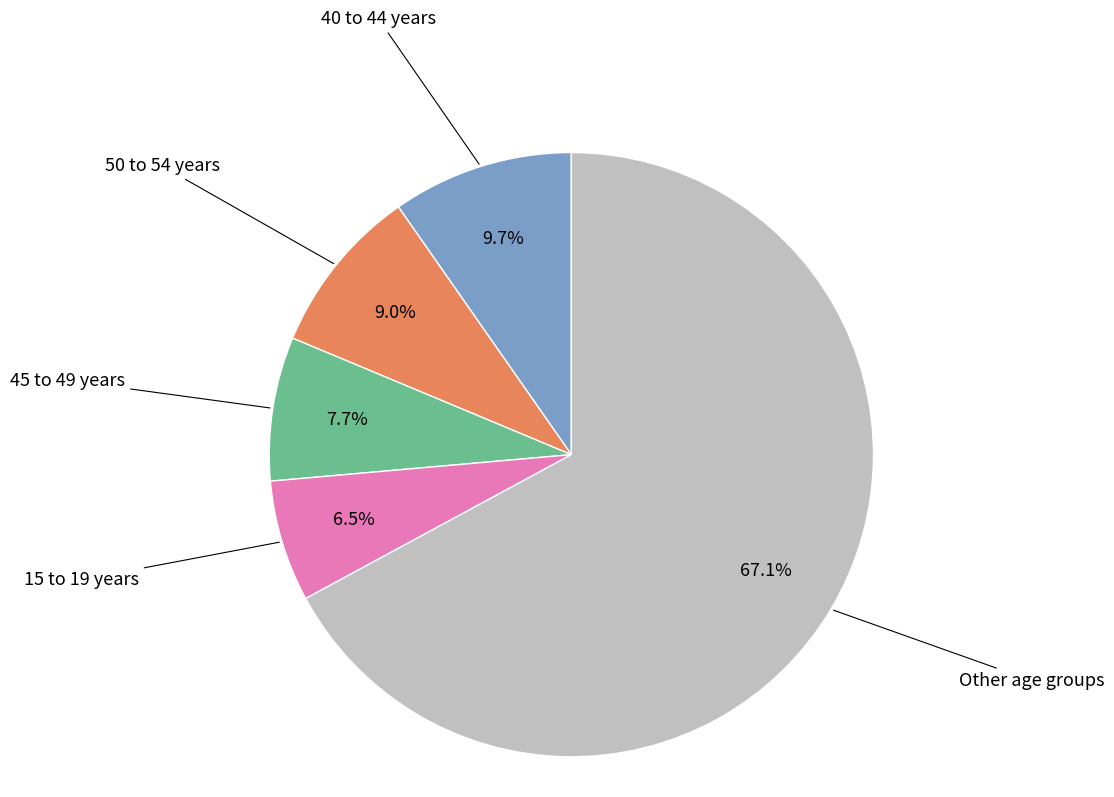

Rank the categories by value from highest to lowest.

Other age groups, 40 to 44 years, 50 to 54 years, 45 to 49 years, 15 to 19 years